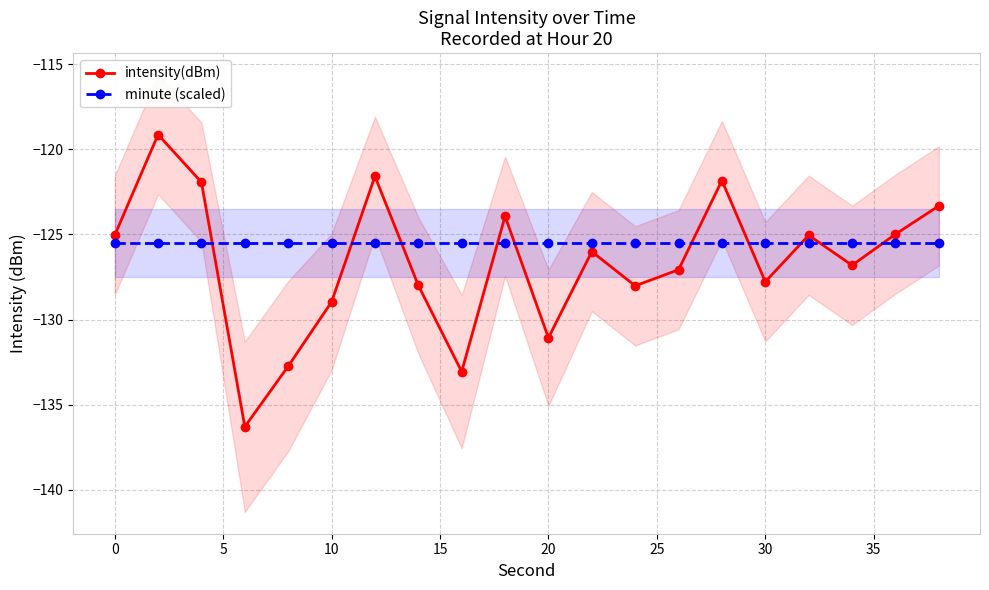

Count the number of categories in the chart.

20